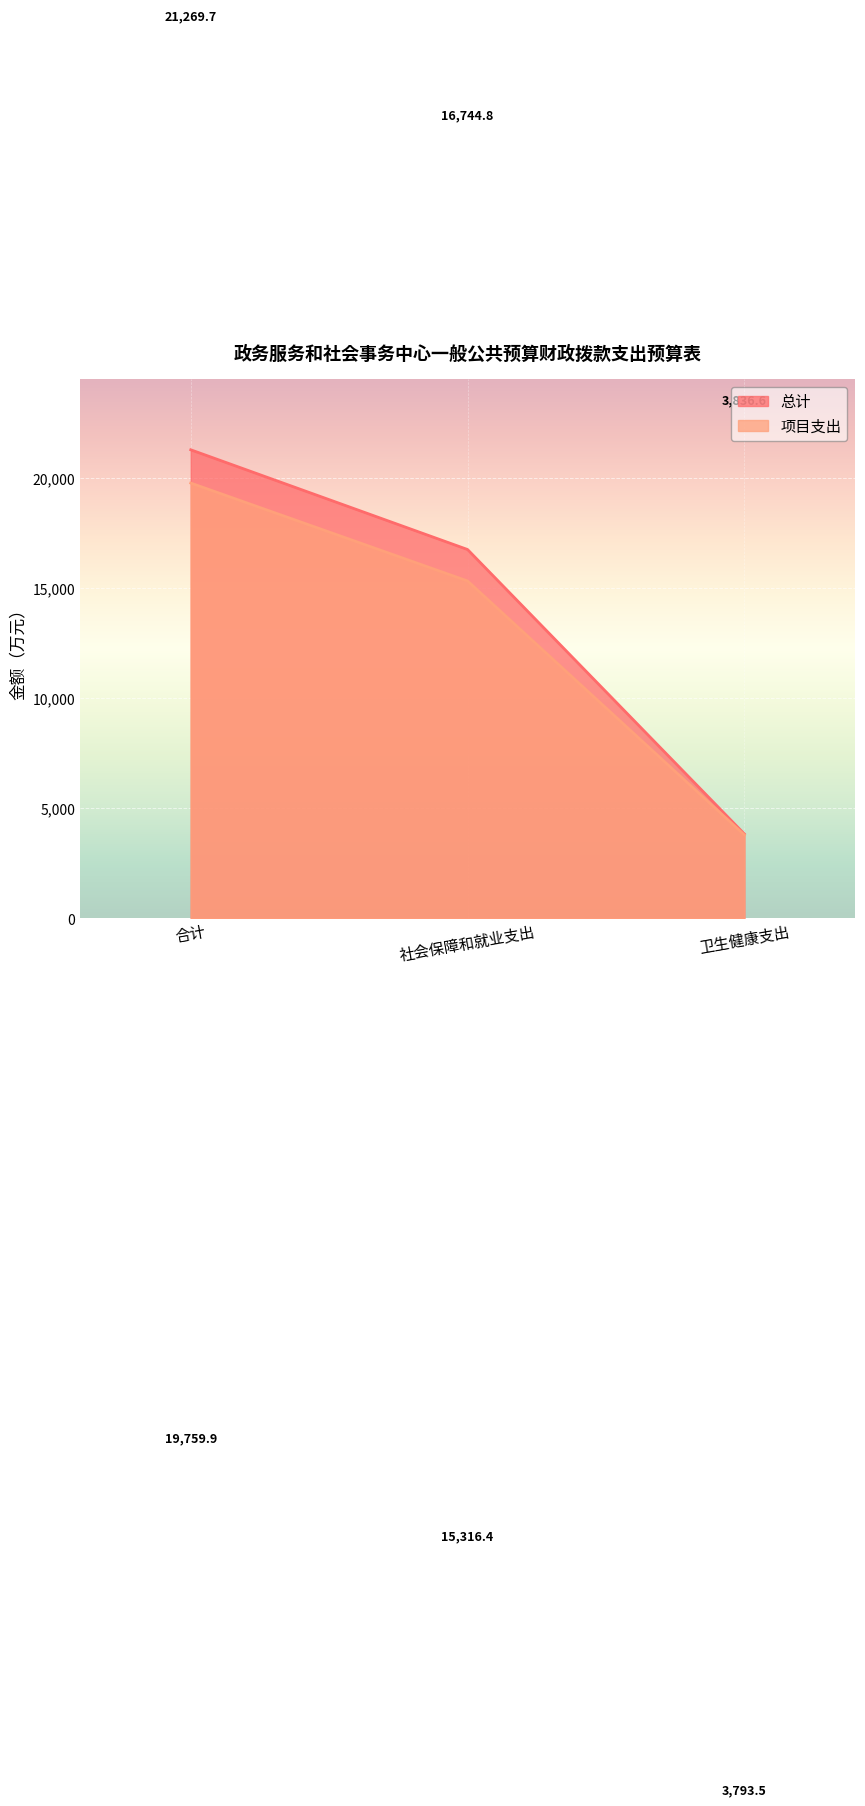

List the labels in order of 总计 value, largest first.

合计, 社会保障和就业支出, 卫生健康支出